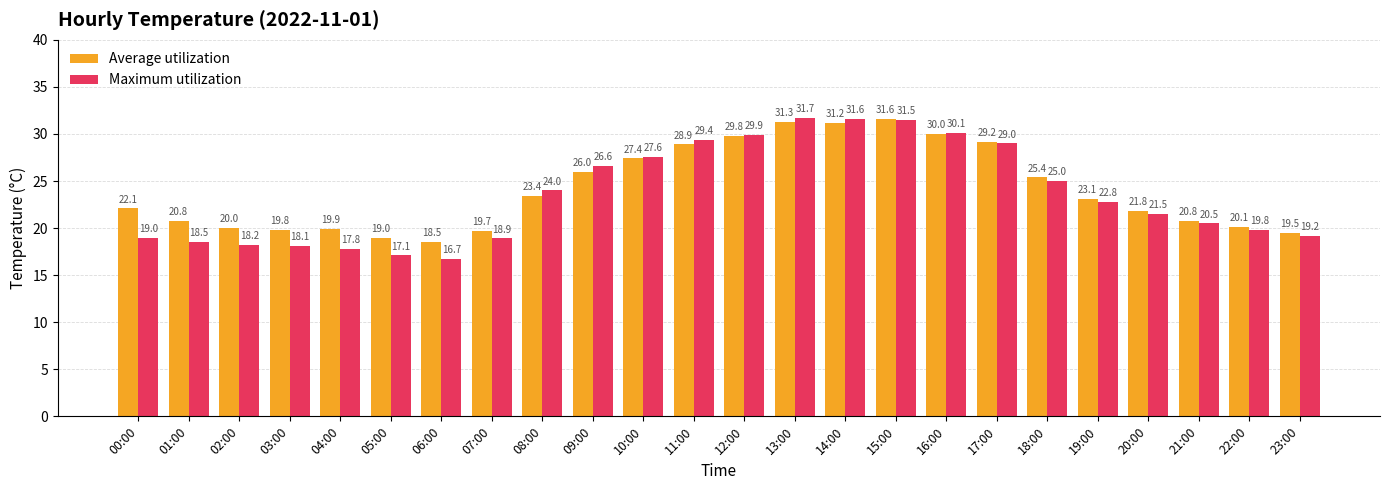

What are all the series names shown in the legend?

Average utilization, Maximum utilization